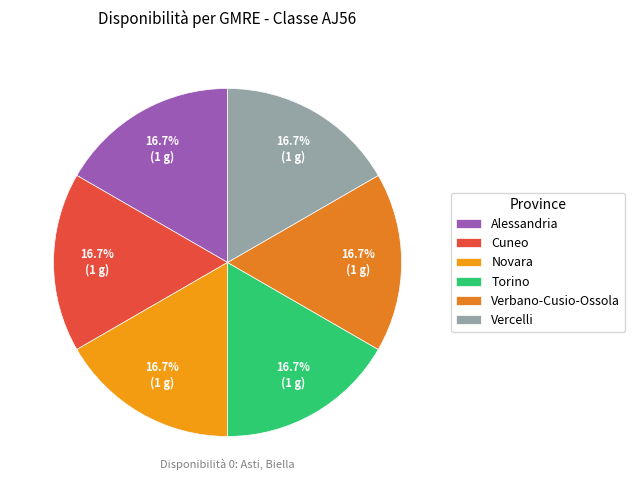

Is Cuneo the majority of the pie?

No